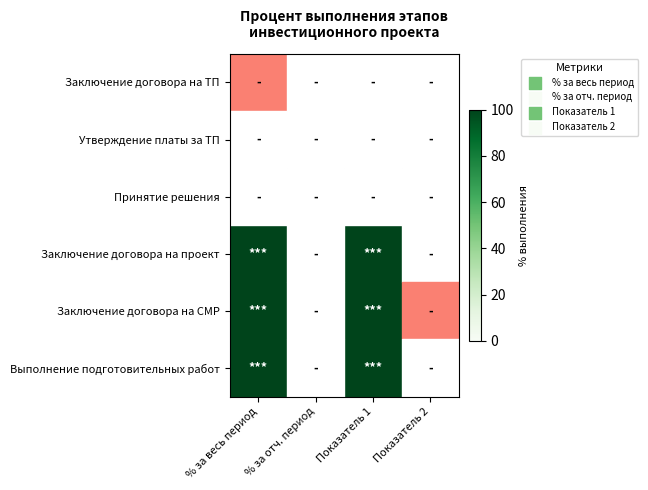

What is the spread (max minus min) of values at Показатель 1?

100